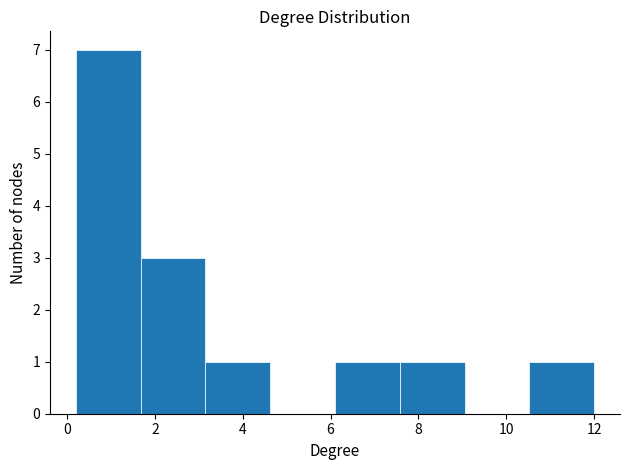

Reading left to right, transcribe this chart: for each bar, give the range it covers on the x-axis and its height. Neither the bar edges nor the heights are printed on the chart, so give them approximately, as read against the axes.

0.2 to 1.6: 7
1.6 to 3.2: 3
3.2 to 4.6: 1
4.6 to 6.2: 0
6.2 to 7.6: 1
7.6 to 9.0: 1
9.0 to 10.6: 0
10.6 to 12.0: 1